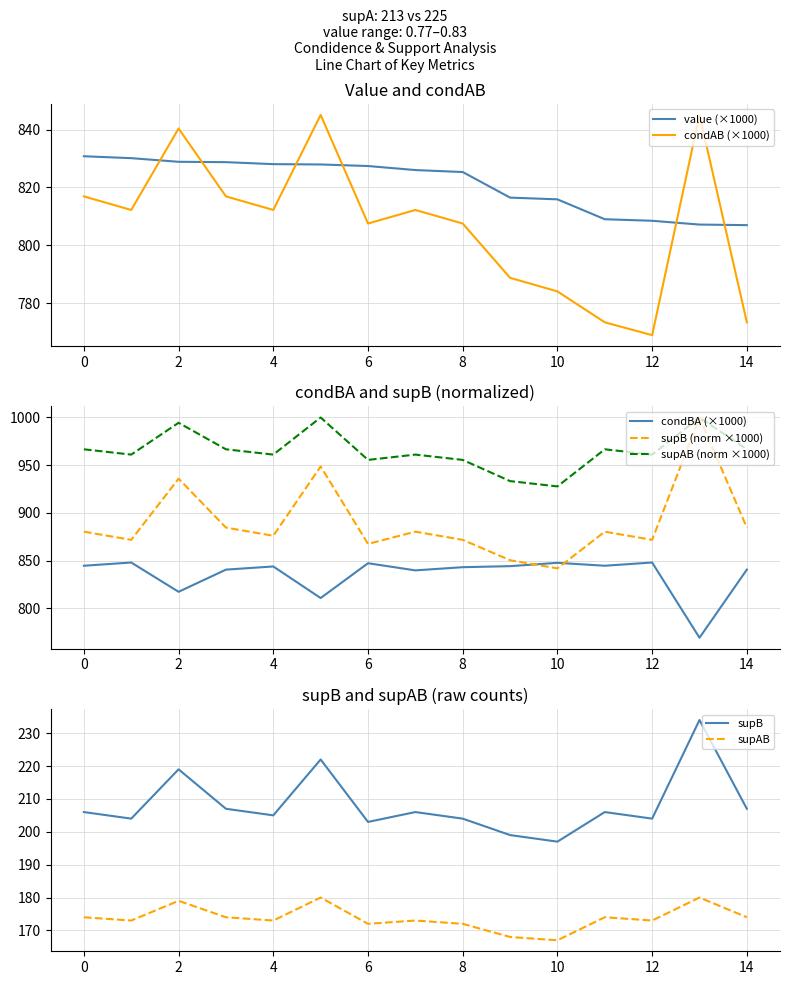

Which series ends up on top after the final intersection of value and condAB?

value